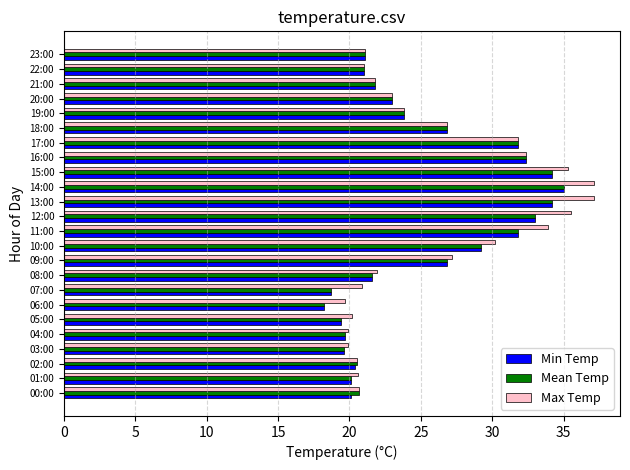

What is the lowest value of the Min Temp series?

18.2